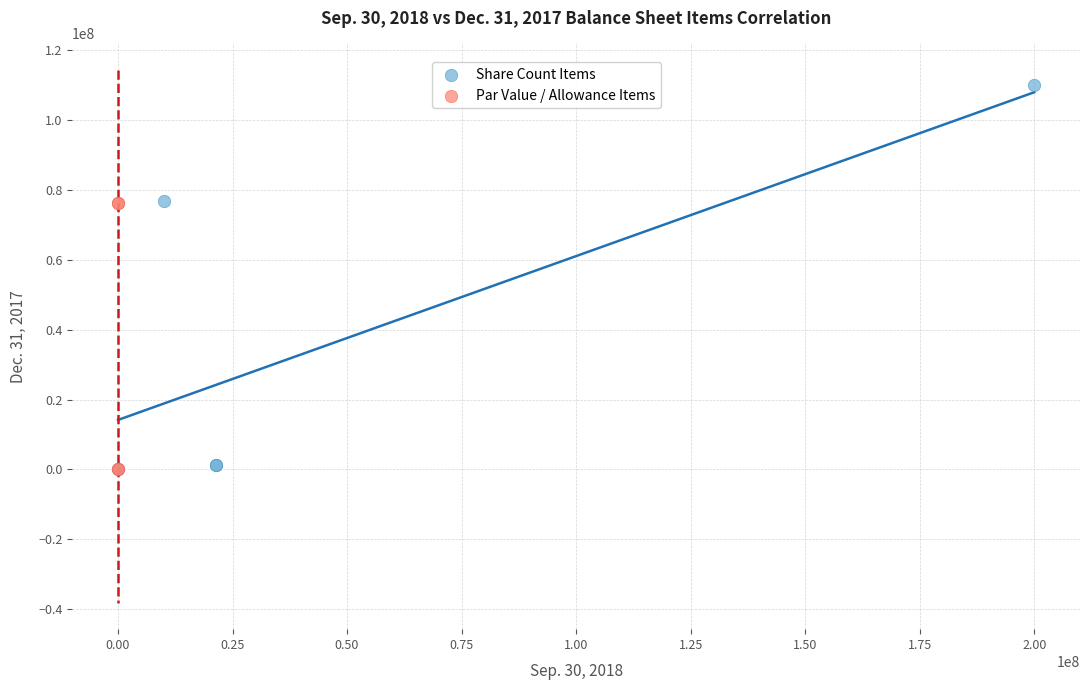

Which series has the largest Y range (max minus min)?

Share Count Items